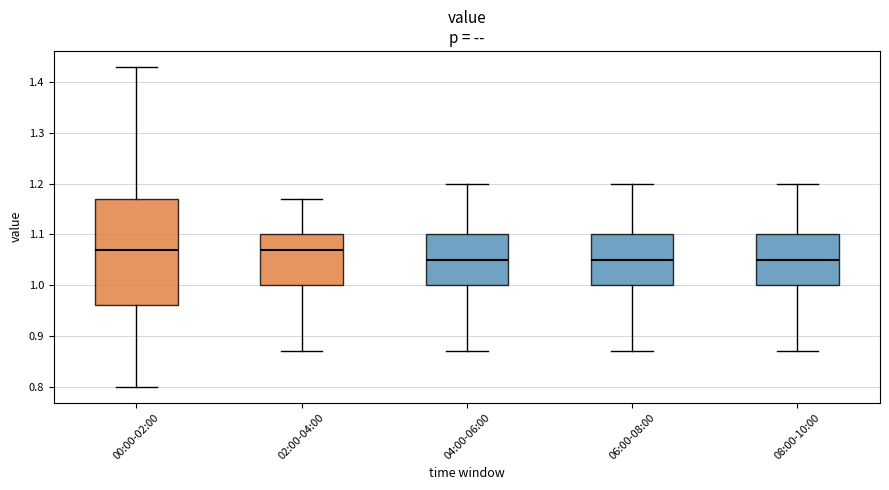

Comparing the boxes themselves (not the whiskers), which one is the tallest?

00:00-02:00